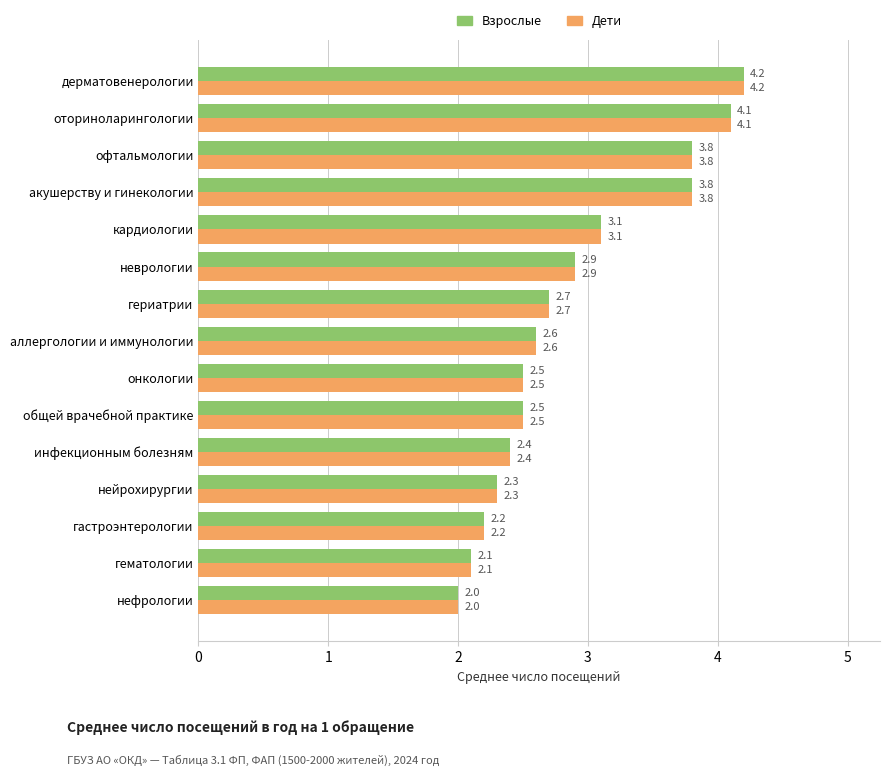

At which category is the sum across all series the highest?

дерматовенерологии